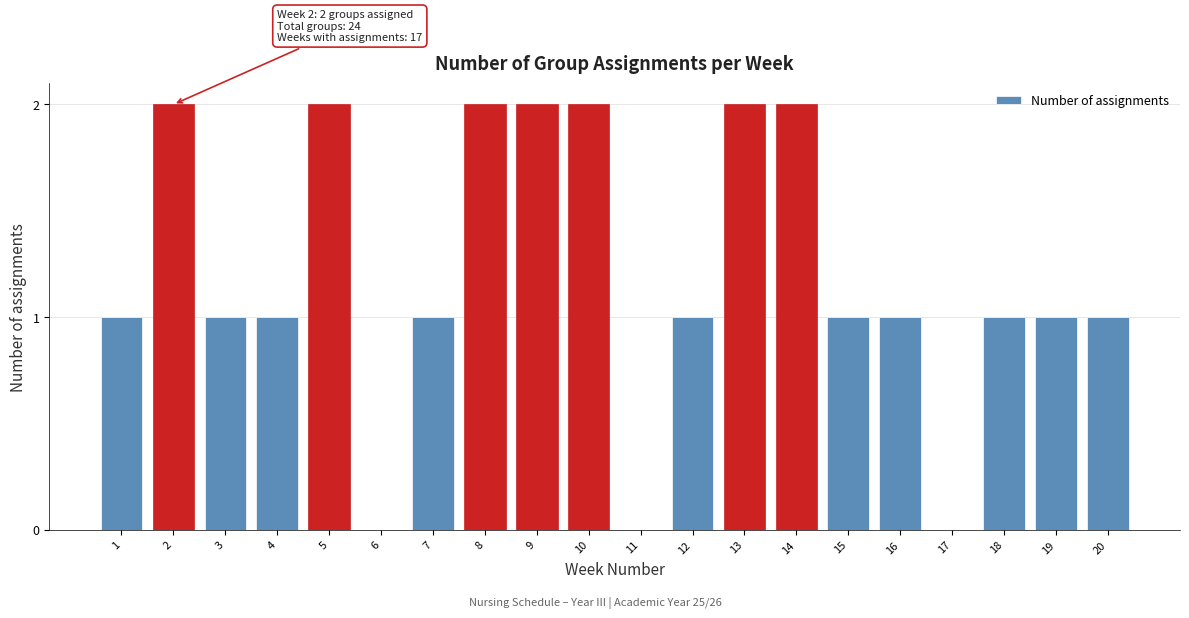

Reading left to right, transcribe all the data shown in this chart.

1=1	2=2	3=1	4=1	5=2	7=1	8=2	9=2	10=2	12=1	13=2	14=2	15=1	16=1	18=1	19=1	20=1